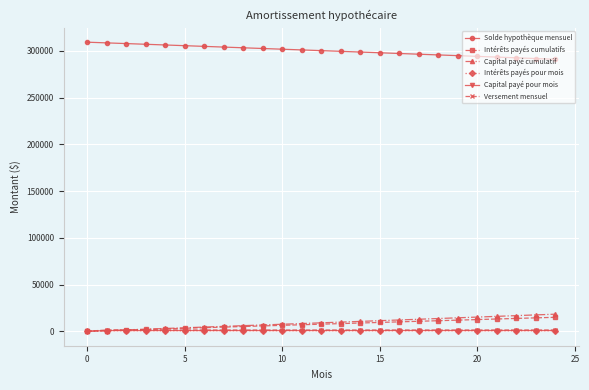

True or false: Capital payé cumulatif and Solde hypothèque mensuel intersect in this chart.

False